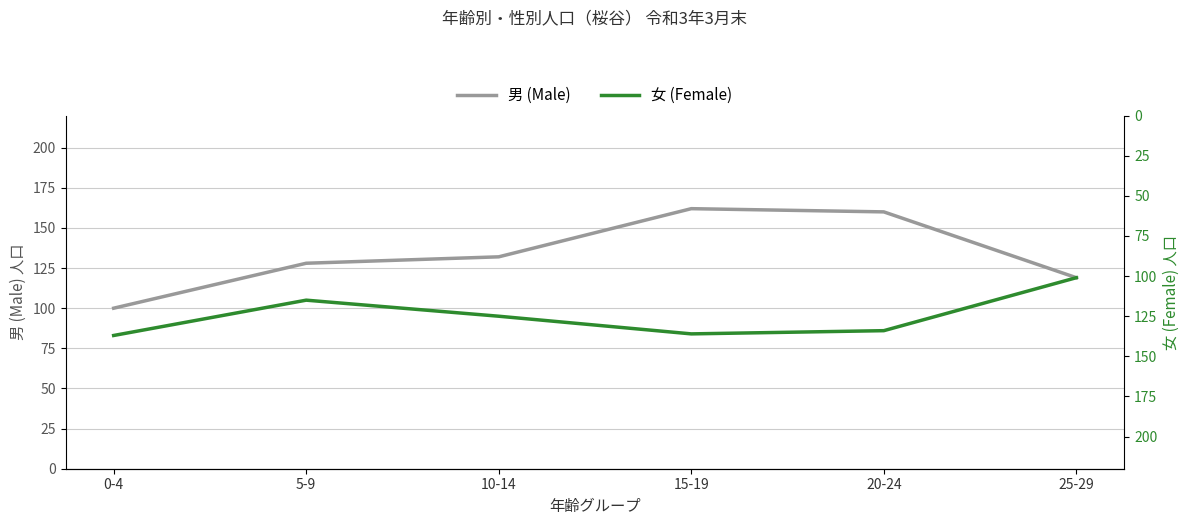

What is the greatest value displayed?

162